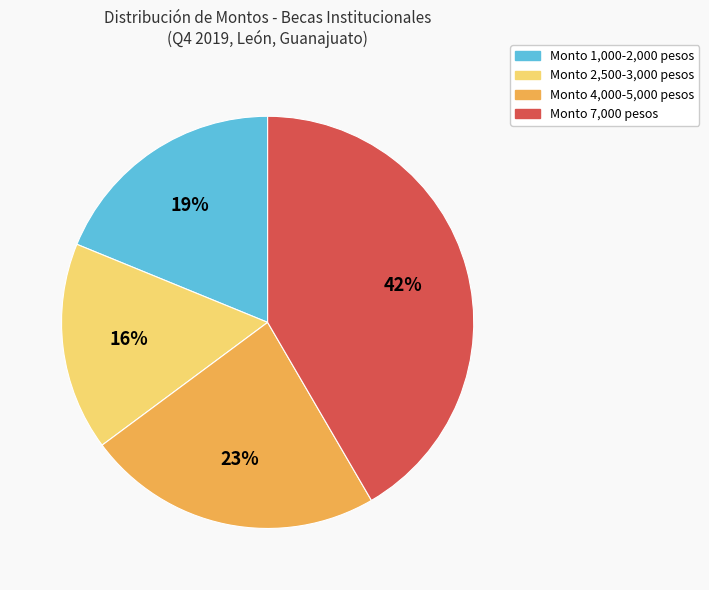

Rank the categories by value from lowest to highest.

Monto 2,500-3,000 pesos, Monto 1,000-2,000 pesos, Monto 4,000-5,000 pesos, Monto 7,000 pesos